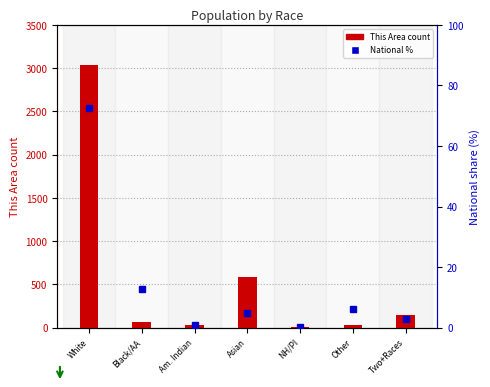

The value of This Area at NH/PI is 1.9. True or false?

False